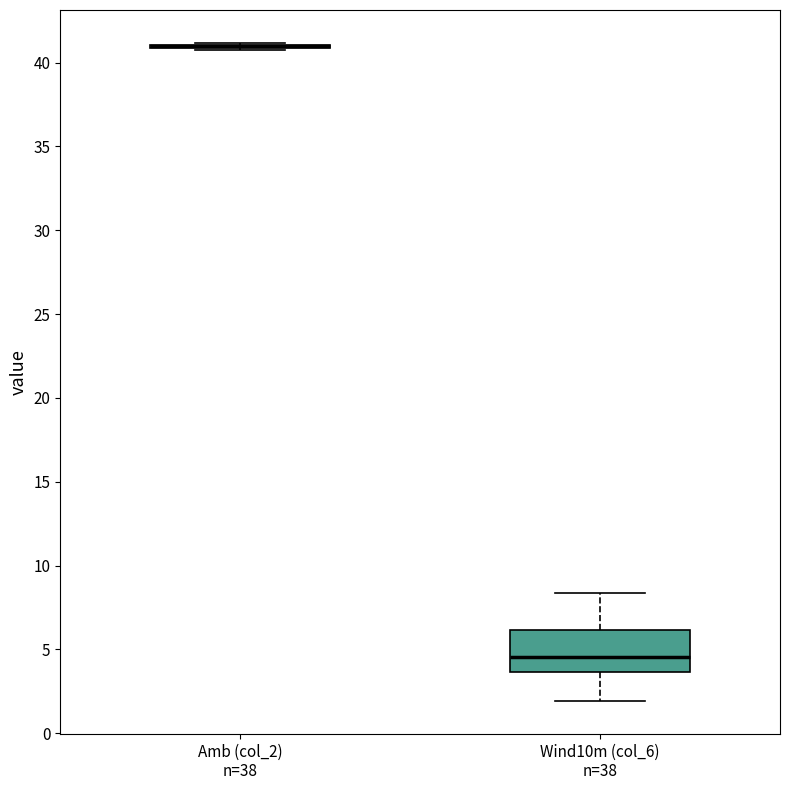

Reading left to right, transcribe this box plot: for each box, give where its median line is, the range the box spans, and where its two whiskers end, as read against the y-axis. The values are not printed on the chart, so give them approximately, as read against the axis.

Amb (col_2) n=38: box collapsed to a line at 41.0, whiskers 41.0 to 41.0
Wind10m (col_6) n=38: median 4.5, box 3.5 to 6.0, whiskers 2.0 to 8.5